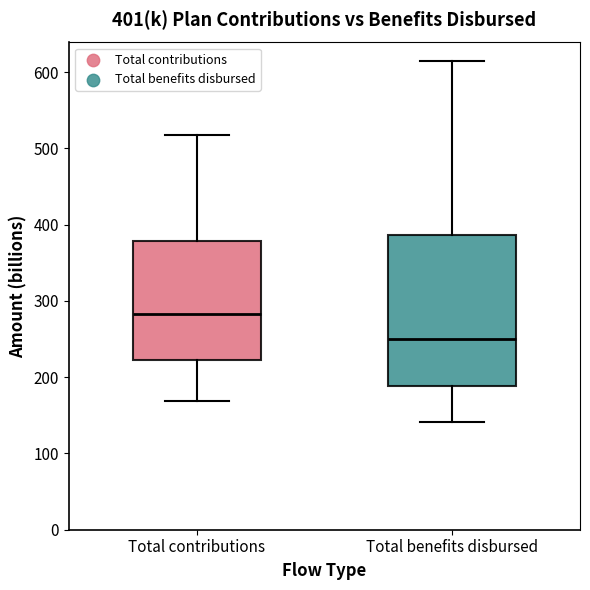

Which box's median line is the highest?

Total contributions